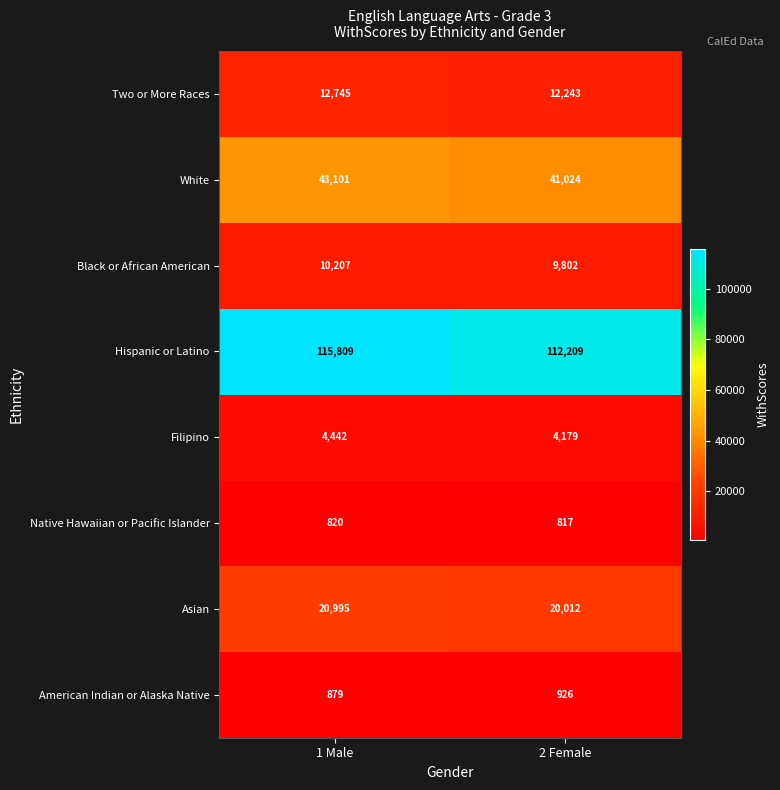

At which category does the chart reach its peak across all series?

1 Male